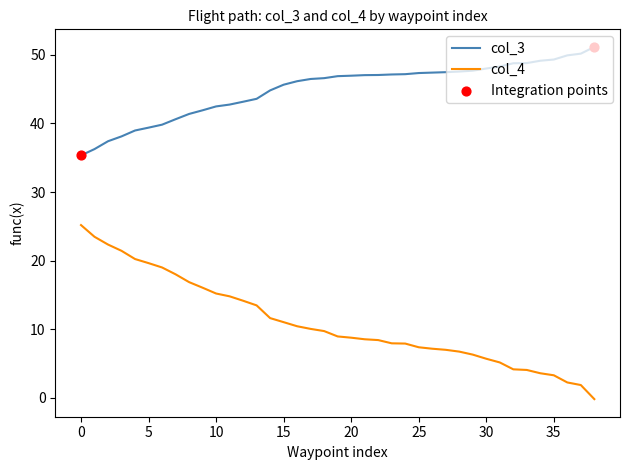

What is the maximum value for col_4?

25.2